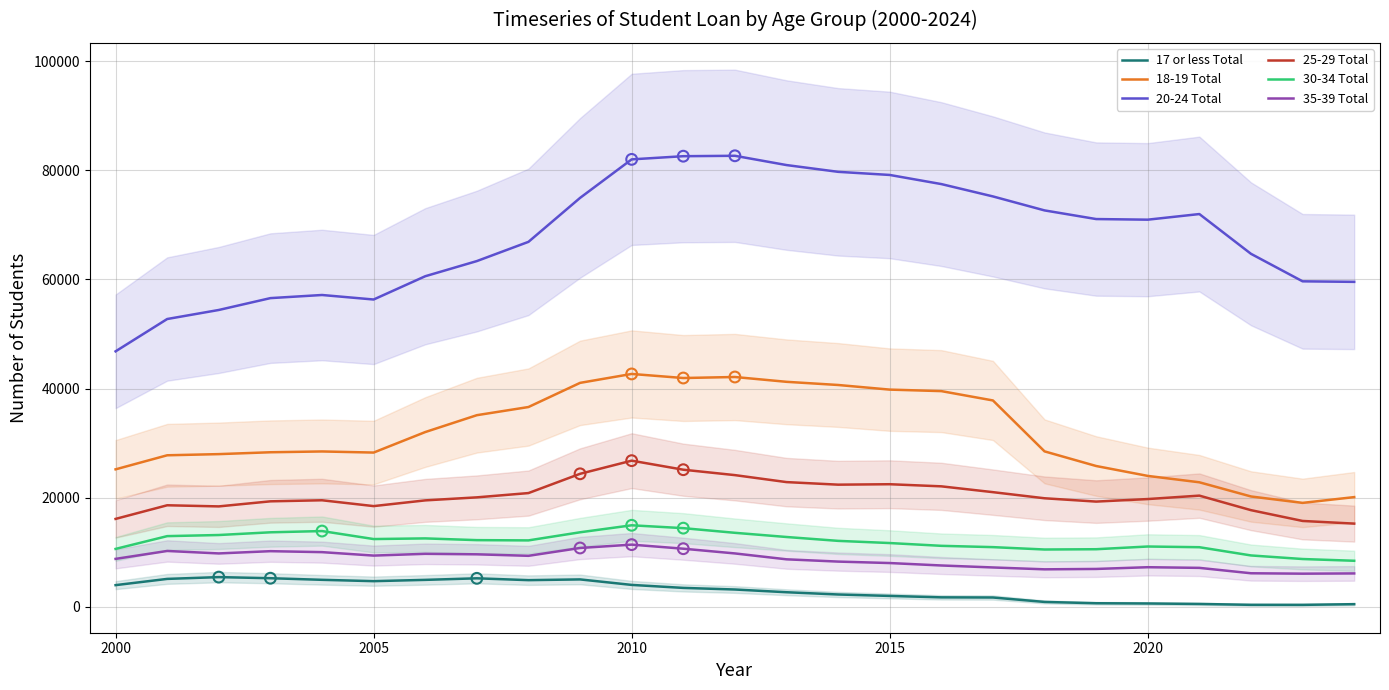

Which series contains the lowest Y value?

17 or less Total